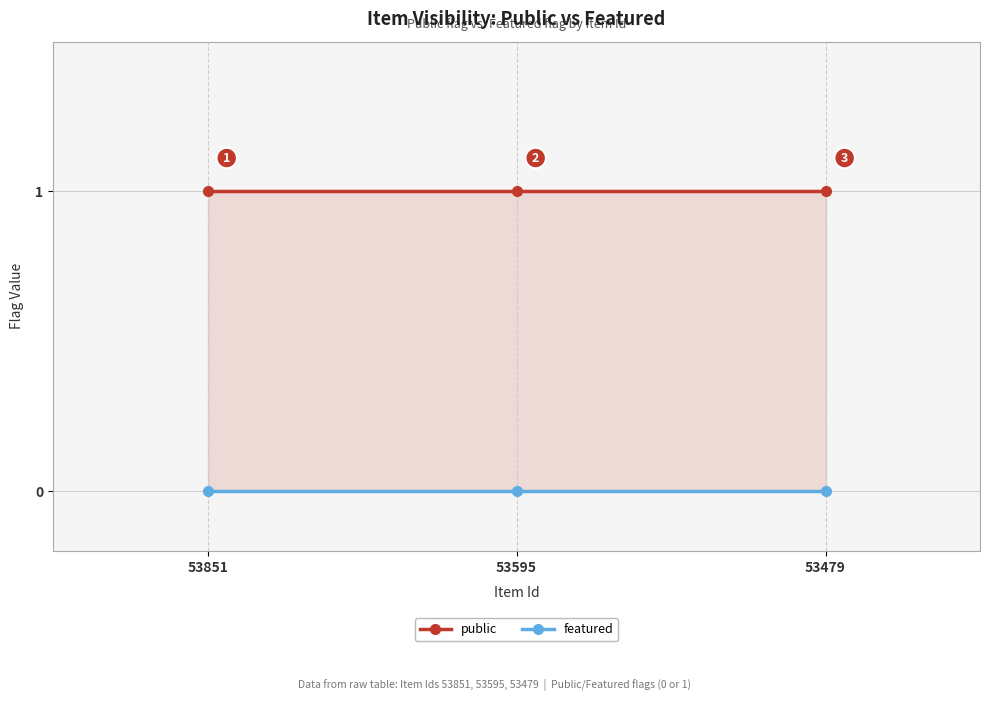

What is the difference between the highest and lowest values at 53595?

1